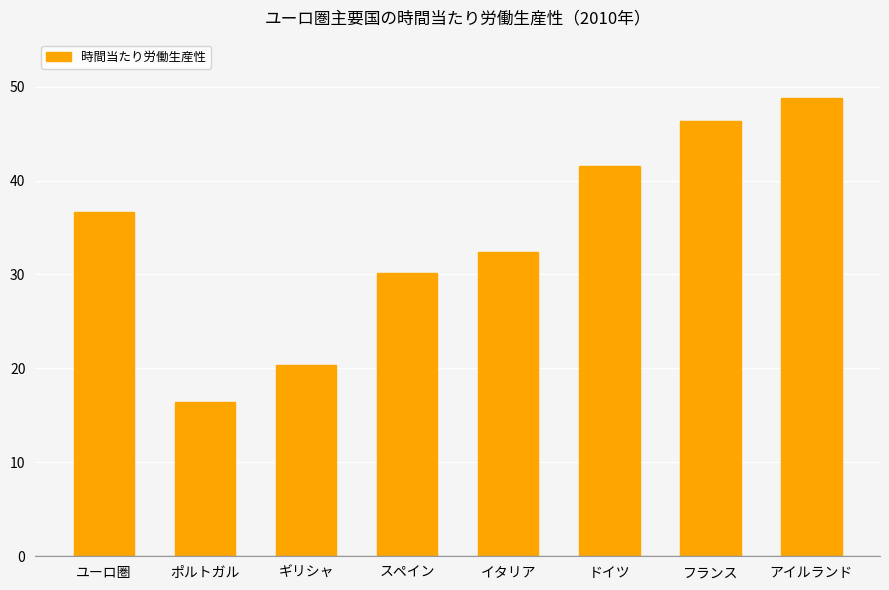

What is the maximum value shown in the chart?

48.8